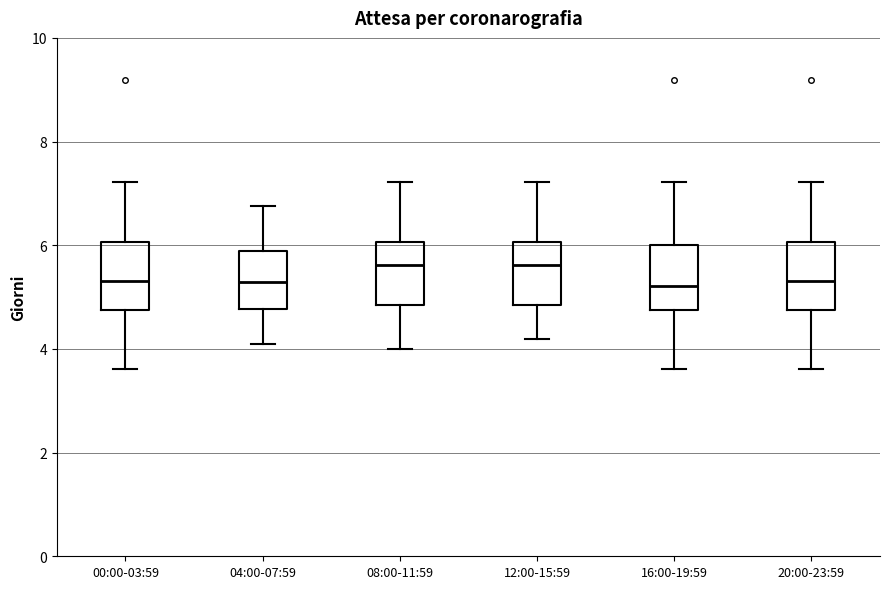

Where does the median line of the box for 16:00-19:59 sit on the y-axis? The values are not printed on the chart, so give them approximately, as read against the axis.

5.2